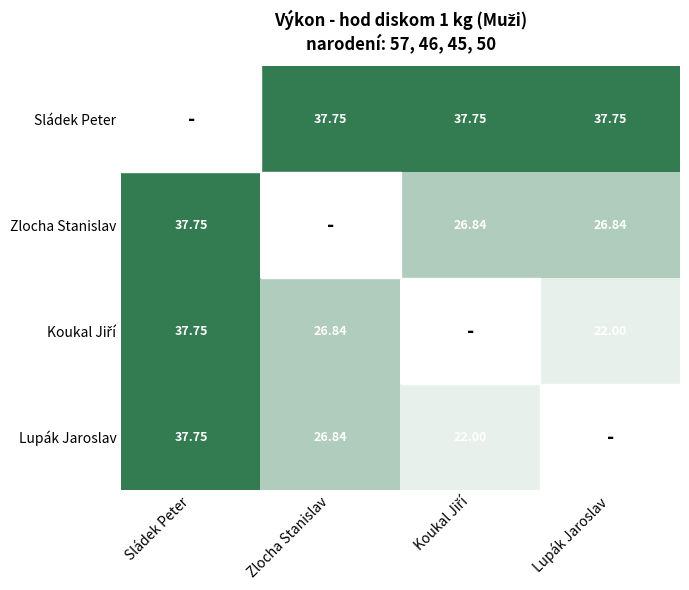

Between Zlocha Stanislav and Sládek Peter, which is larger?

Zlocha Stanislav